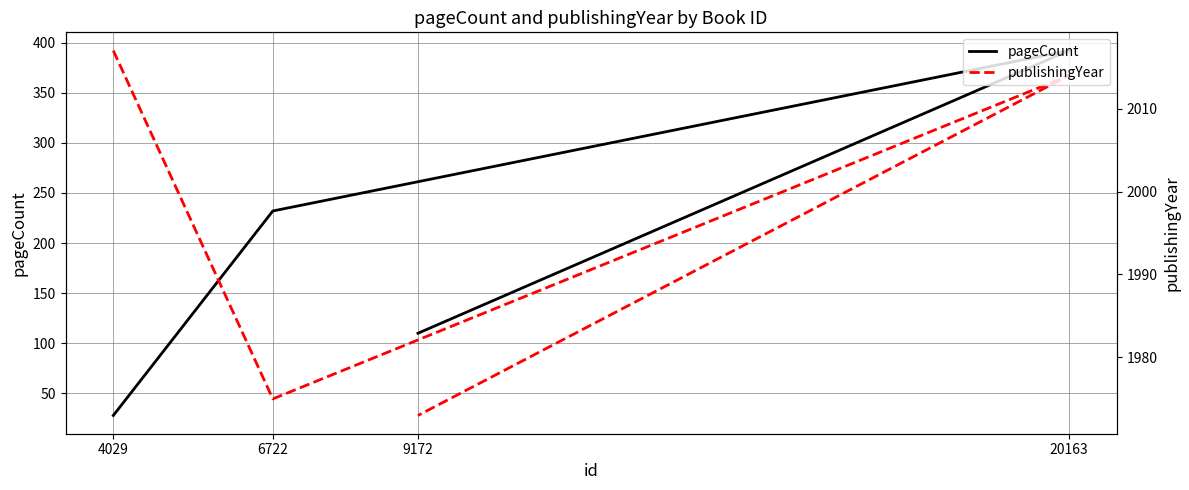

What is the difference between the pageCount values at 6722 and 20163?

160